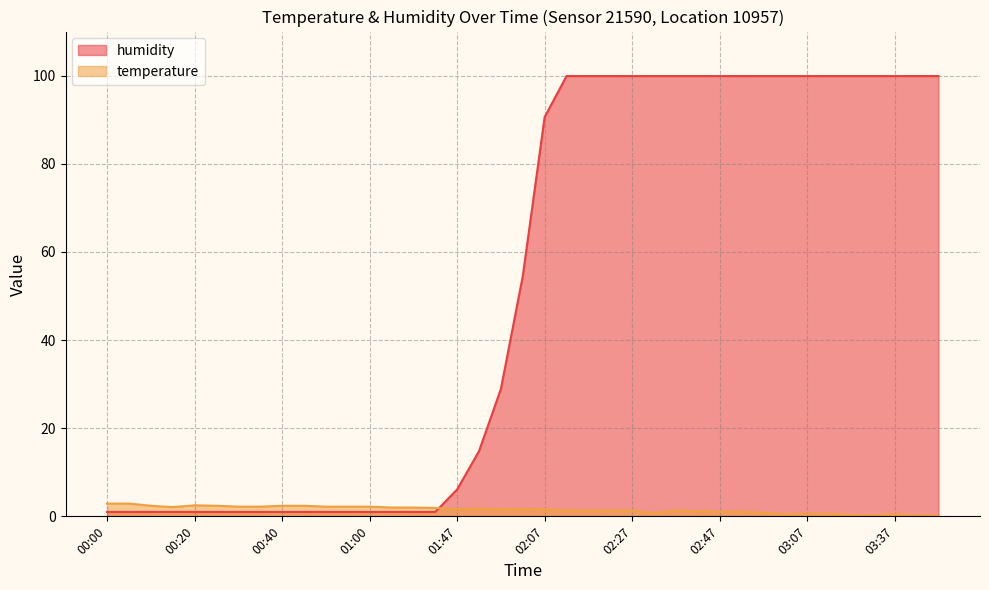

What value does the temperature series have at 02:52?

1.1